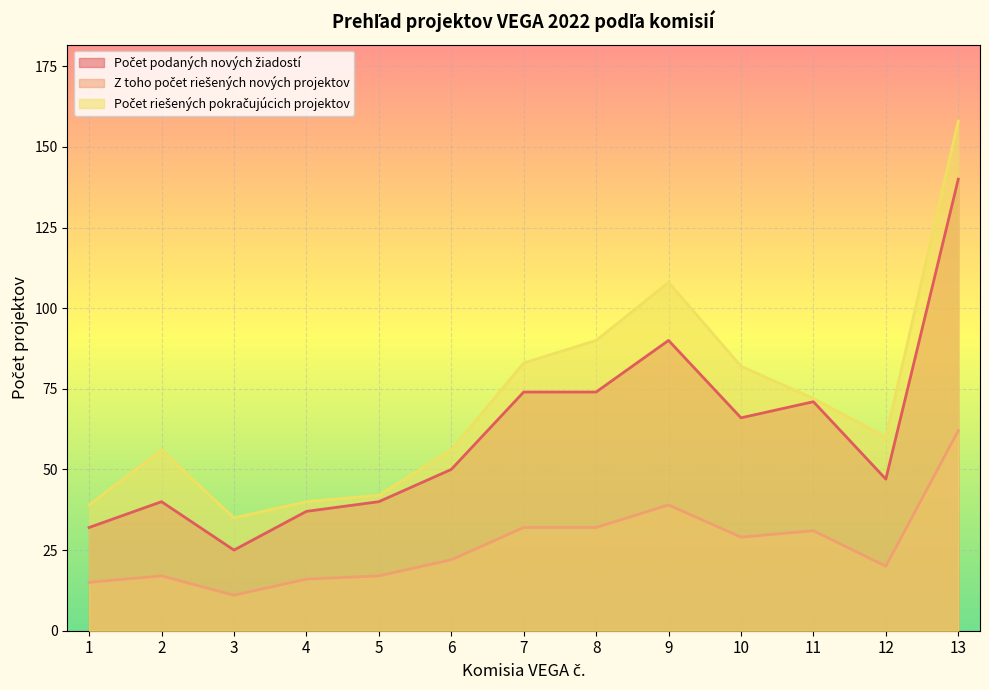

What are all the series names shown in the legend?

Počet podaných nových žiadostí, Z toho počet riešených nových projektov, Počet riešených pokračujúcich projektov